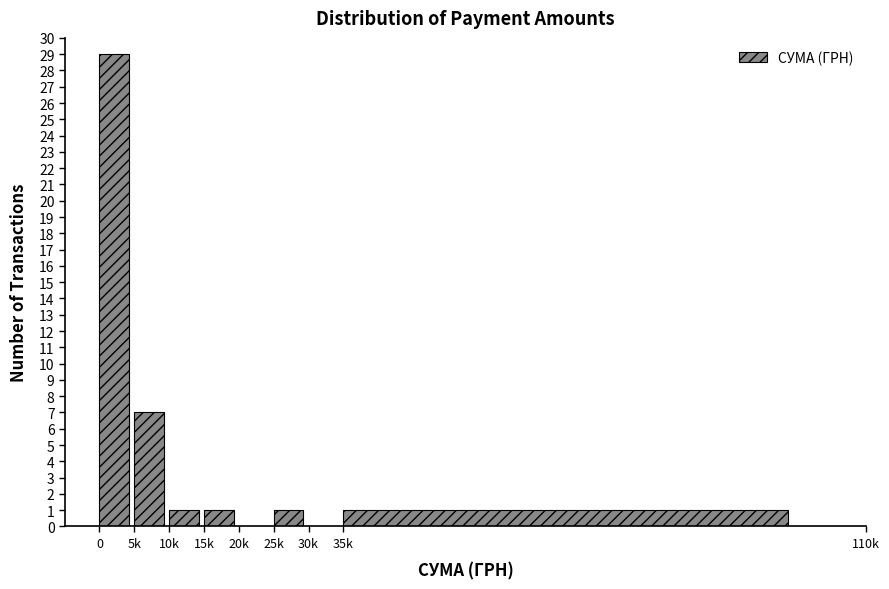

Reading left to right, transcribe all the data shown in this chart.

0=29	5k=7	10k=1	15k=1	20k=0	25k=1	30k=0	35k=1